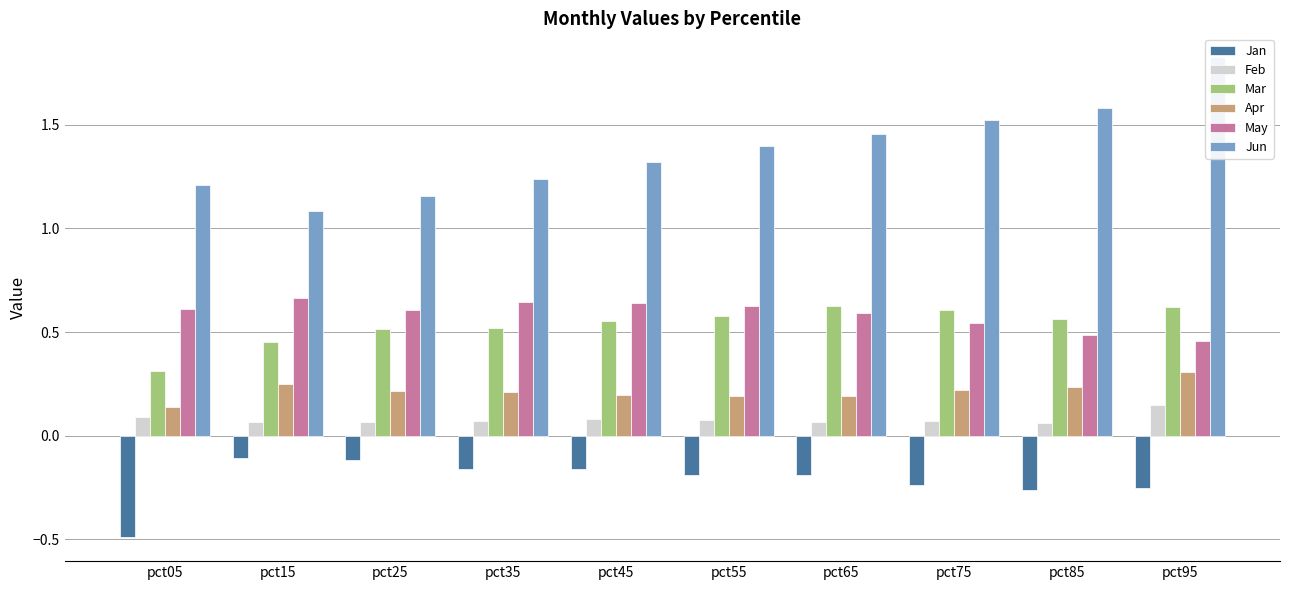

Reading left to right, what are all the values shown in this chart?

Jan: pct05=-0.5	pct15=-0.1	pct25=-0.1	pct35=-0.2	pct45=-0.2	pct55=-0.2	pct65=-0.2	pct75=-0.2	pct85=-0.3	pct95=-0.3
Feb: pct05=0.1	pct15=0.1	pct25=0.1	pct35=0.1	pct45=0.1	pct55=0.1	pct65=0.1	pct75=0.1	pct85=0.1	pct95=0.1
Mar: pct05=0.3	pct15=0.5	pct25=0.5	pct35=0.5	pct45=0.6	pct55=0.6	pct65=0.6	pct75=0.6	pct85=0.6	pct95=0.6
Apr: pct05=0.1	pct15=0.3	pct25=0.2	pct35=0.2	pct45=0.2	pct55=0.2	pct65=0.2	pct75=0.2	pct85=0.2	pct95=0.3
May: pct05=0.6	pct15=0.7	pct25=0.6	pct35=0.6	pct45=0.6	pct55=0.6	pct65=0.6	pct75=0.5	pct85=0.5	pct95=0.5
Jun: pct05=1.2	pct15=1.1	pct25=1.2	pct35=1.2	pct45=1.3	pct55=1.4	pct65=1.5	pct75=1.5	pct85=1.6	pct95=1.8